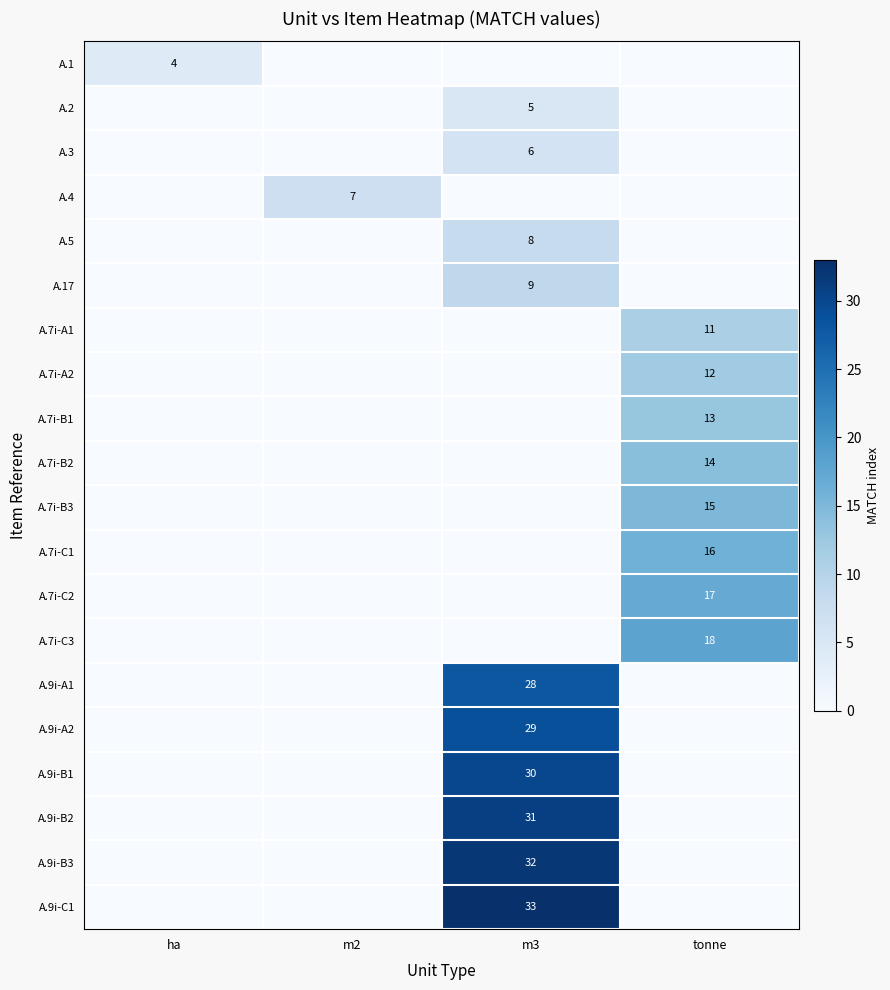

Is it true that A.9i-A1 equals 15 at m3?

False